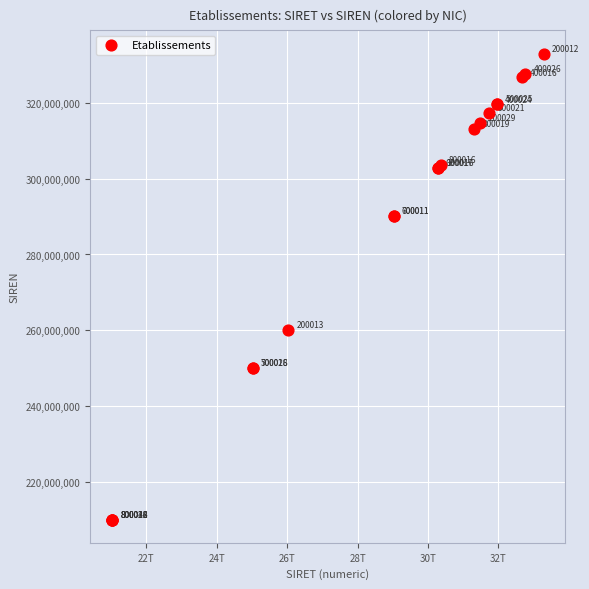

What Y value in the scatter plot is closest to 271548015?

260206032